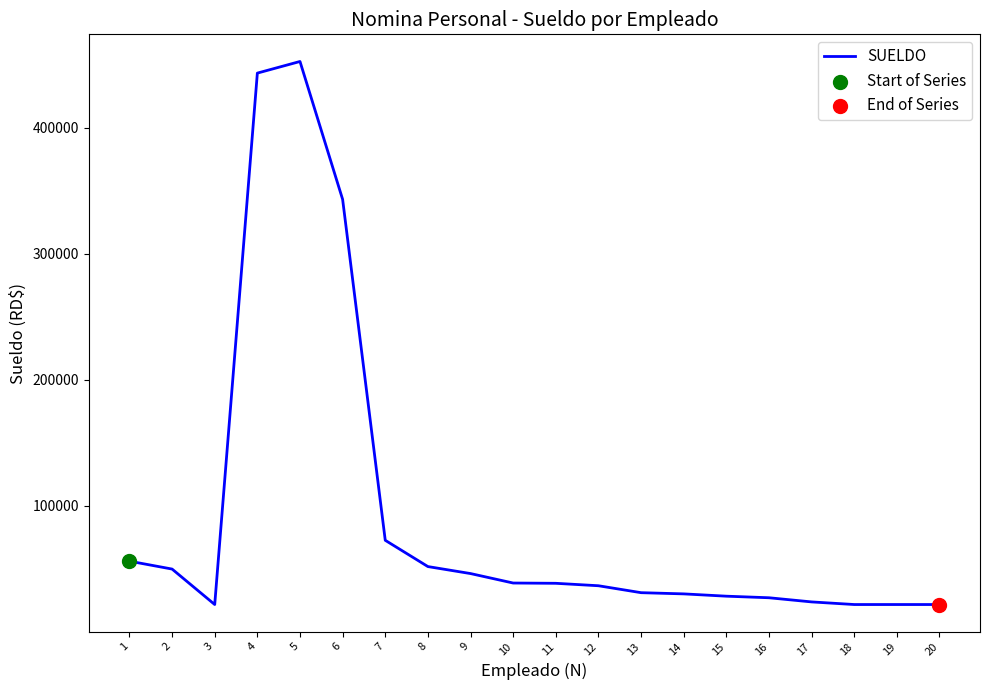

Between 15 and 4, which is larger?

4